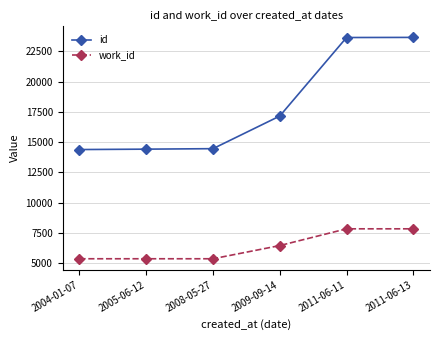

What is the difference between the maximum and second lowest values in the work_id series?

2475